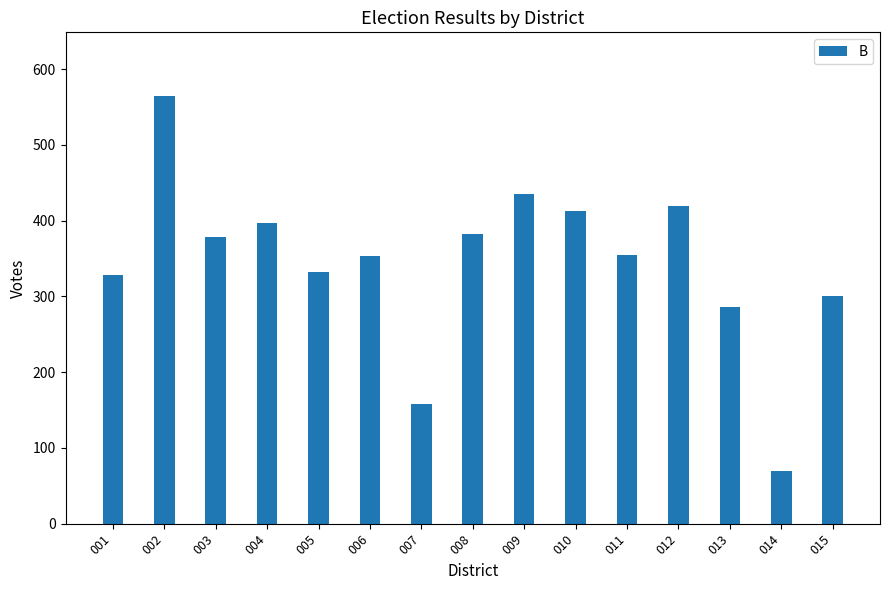

What is the maximum value shown in the chart?

564